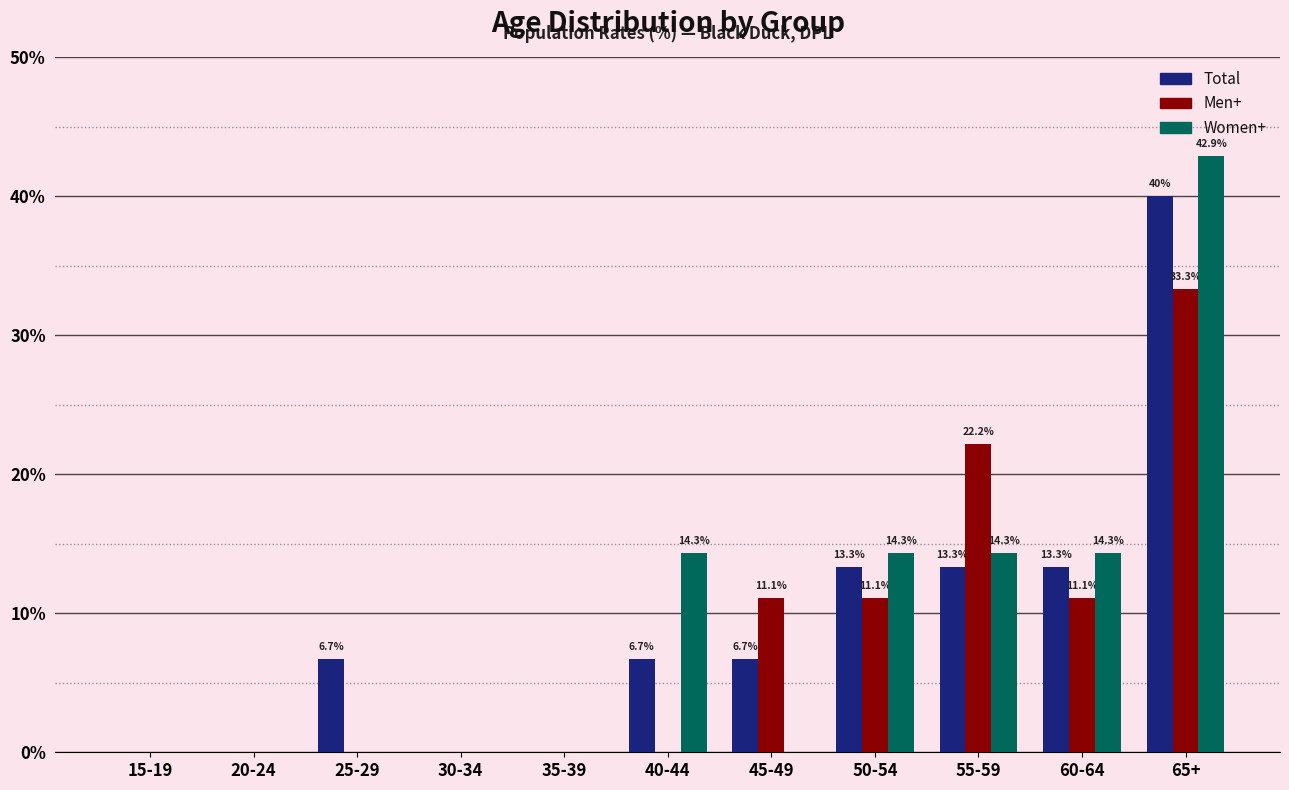

True or false: Men+ has a value of 16.4 at 25-29.

False